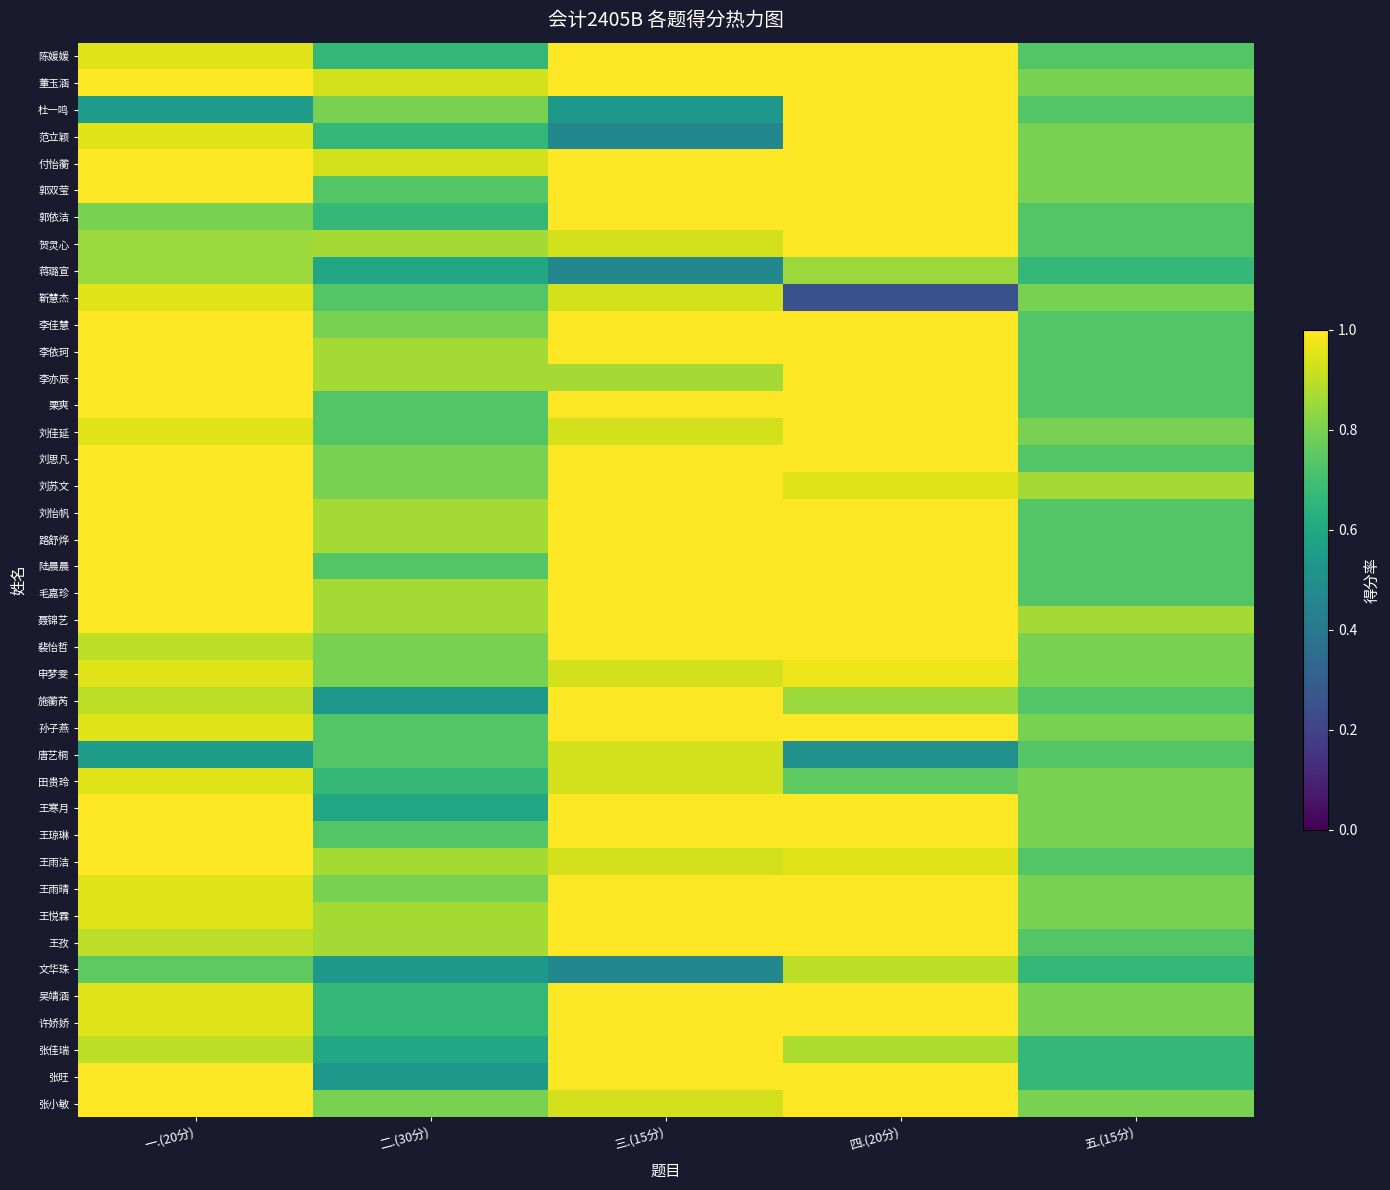

At 三.(15分), list the series in order from smallest to largest.

范立颖, 蒋璐宣, 文华珠, 杜一鸣, 李亦辰, 贺灵心, 靳慧杰, 刘佳延, 申梦雯, 唐艺桐, 田贵玲, 王雨洁, 张小敏, 陈媛媛, 董玉涵, 付怡蘅, 郭双莹, 郭依洁, 李佳慧, 李依珂, 栗爽, 刘思凡, 刘苏文, 刘怡帆, 路舒烨, 陆晨晨, 毛嘉珍, 聂锦艺, 裴怡哲, 施蘅芮, 孙子燕, 王寒月, 王琼琳, 王雨晴, 王悦霖, 王孜, 吴靖涵, 许娇娇, 张佳瑞, 张旺